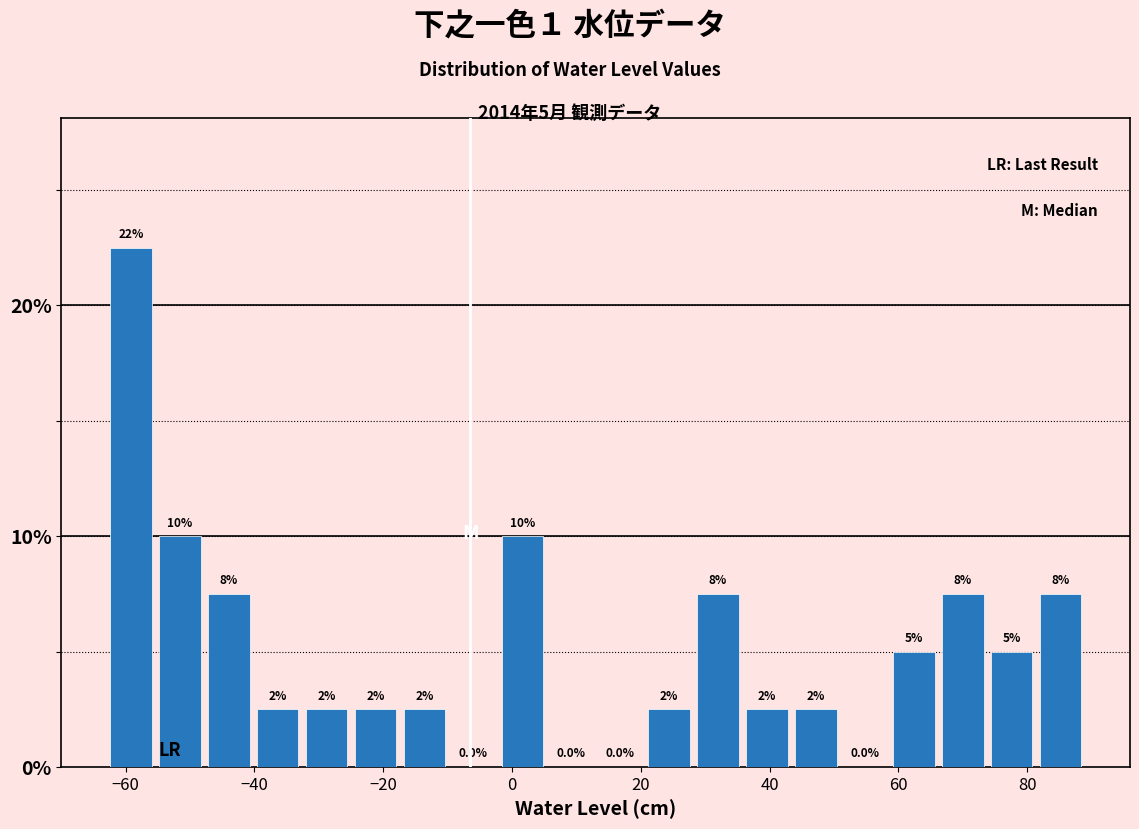

Read against the x-axis, roughly where is the centre of the tallest bar?

-60